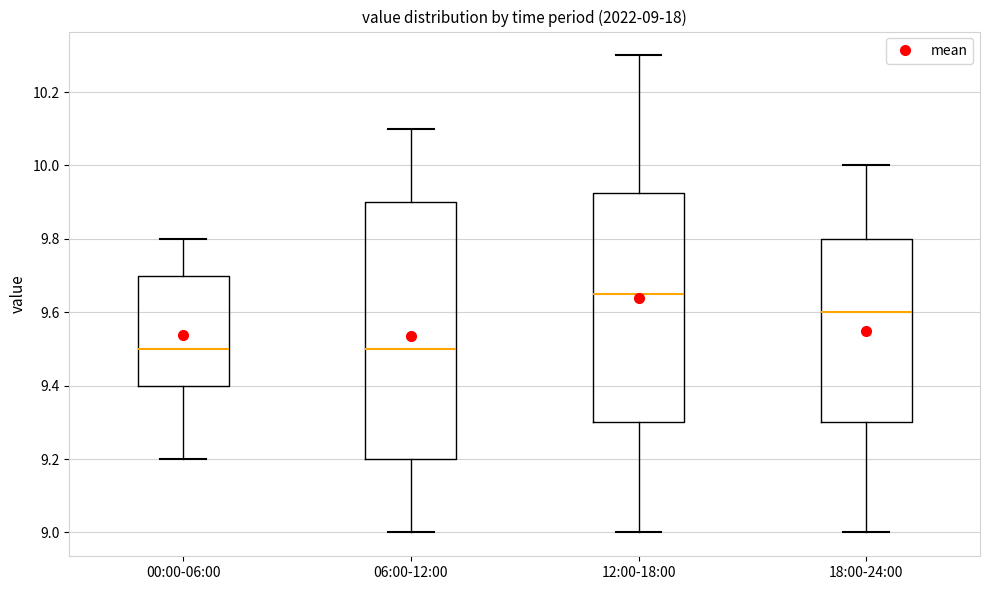

Comparing the boxes themselves (not the whiskers), which one is the tallest?

06:00-12:00